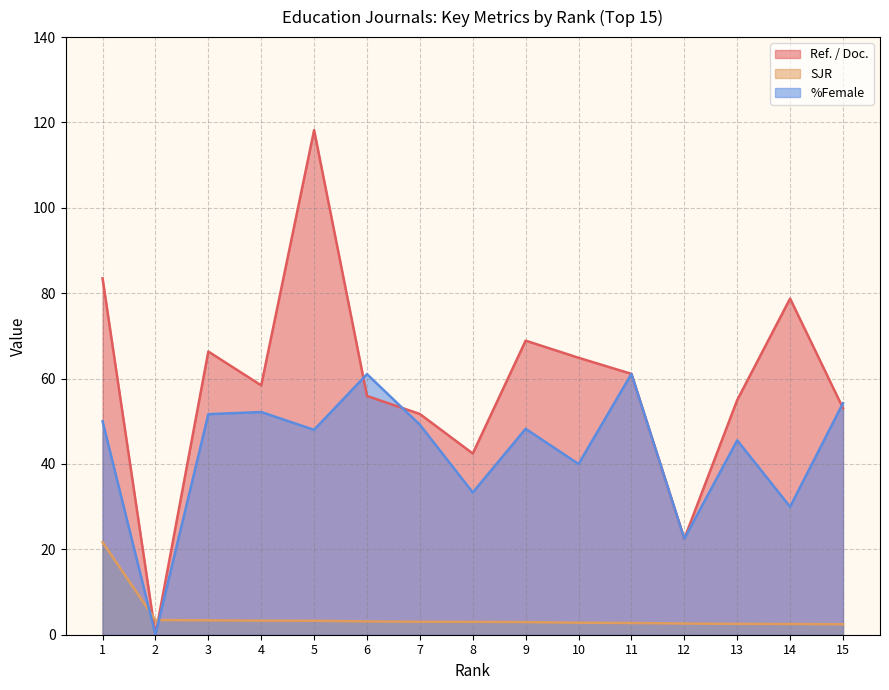

Reading left to right, what are all the values shown in this chart?

Ref. / Doc.: 83.5	0.0	66.3	58.4	118.2	55.9	51.7	42.5	68.9	64.9	61.1	22.5	55.0	78.8	53.1
SJR: 21.7	3.5	3.4	3.3	3.3	3.1	3.0	3.0	3.0	2.8	2.8	2.6	2.5	2.5	2.5
%Female: 50.0	0.0	51.7	52.2	48.0	61.0	49.2	33.3	48.2	40.0	61.1	22.5	45.5	30.0	54.2